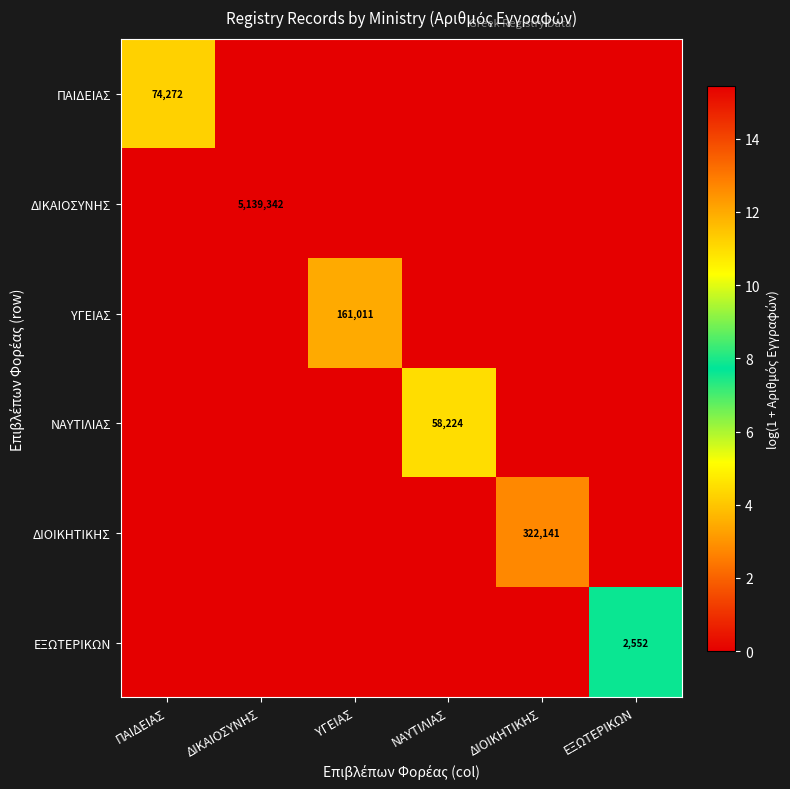

Is it true that ΔΙΟΙΚΗΤΙΚΗΣ equals -4.3 at ΔΙΚΑΙΟΣΥΝΗΣ?

False